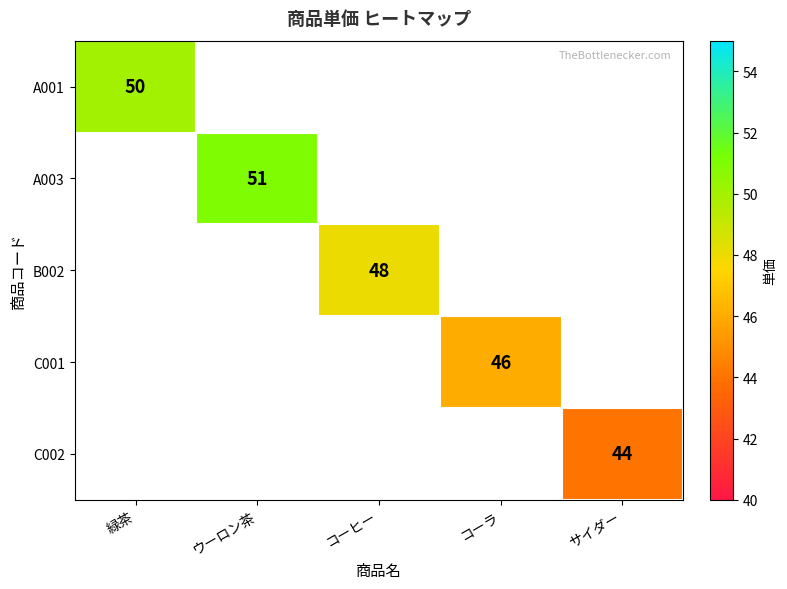

The C002 series shows 21 at サイダー. True or false?

False